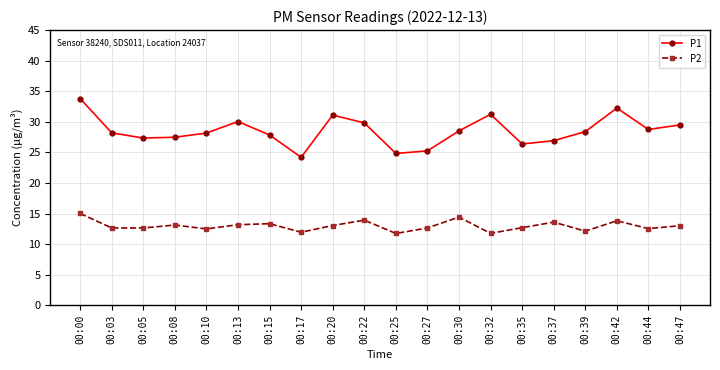

What is the minimum value for P2?

11.8